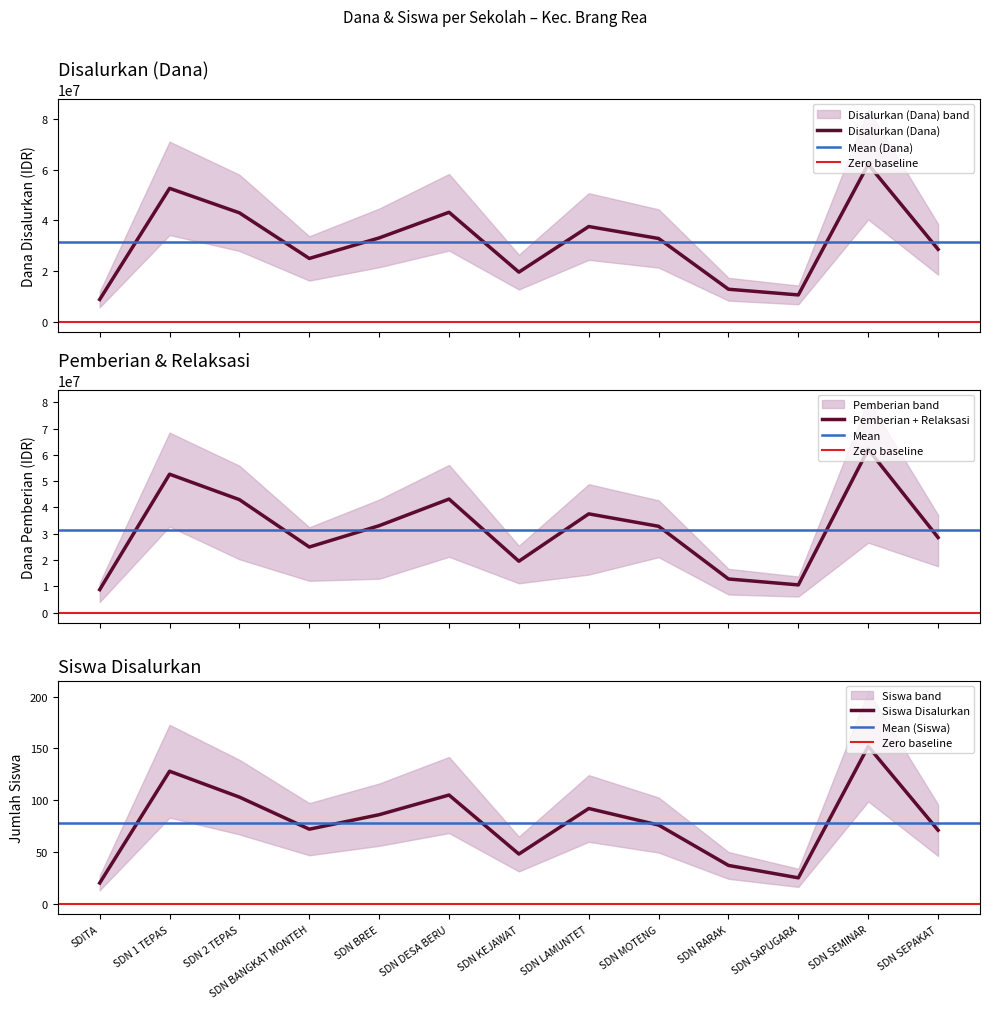

At which category does the chart reach its peak across all series?

SD NEGERI SEMINAR